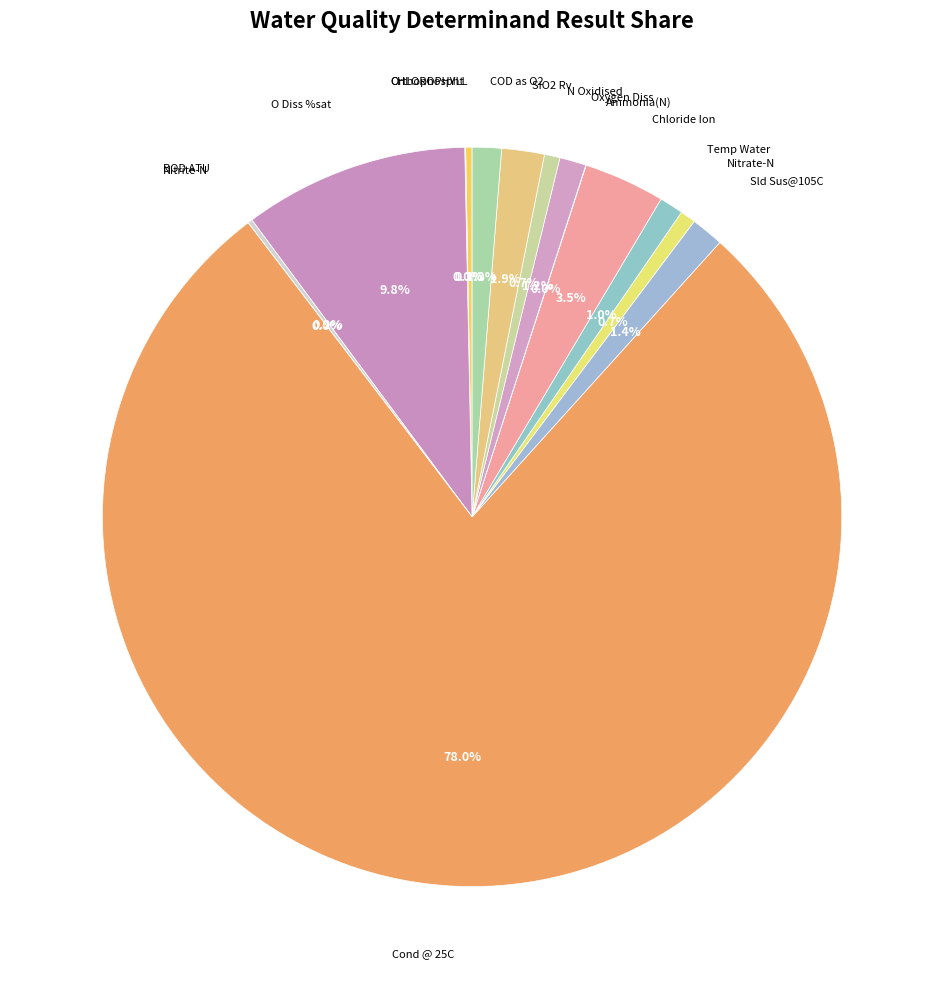

What portion of the pie excludes COD as O2?

98.7%